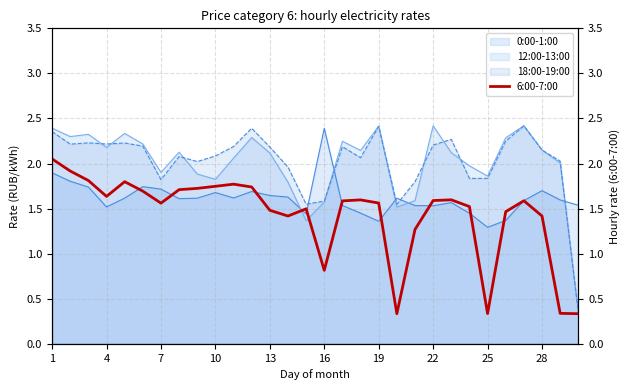

True or false: the data has more than 0 interior local peaks.

True